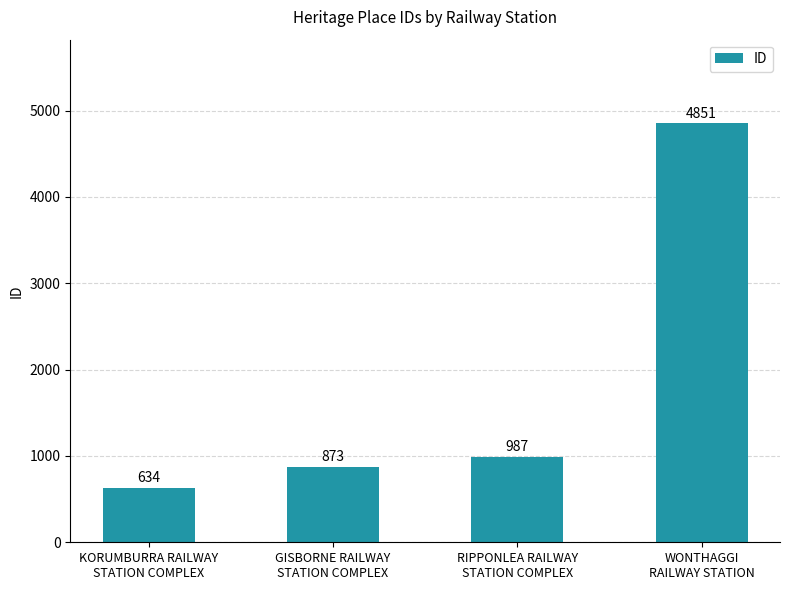

What is the value of the 4th bar from the left?

4851